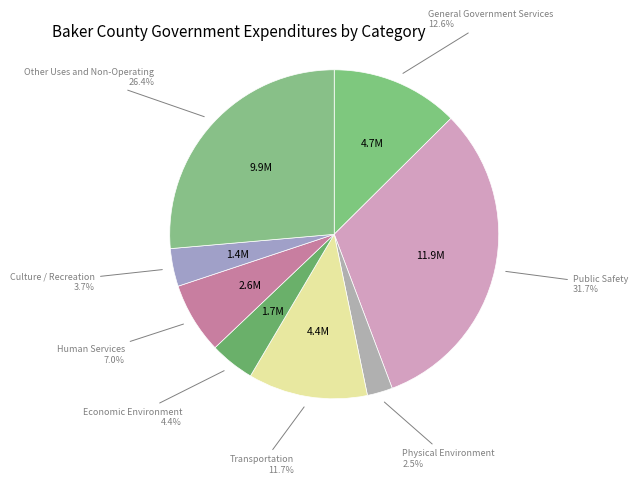

How many segments does this pie chart have?

8